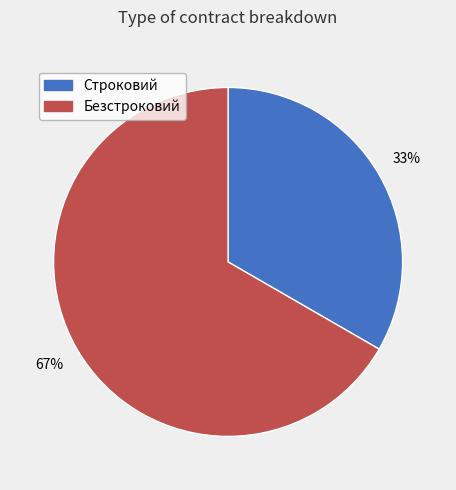

Which slice represents more than half of the pie?

Безстроковий